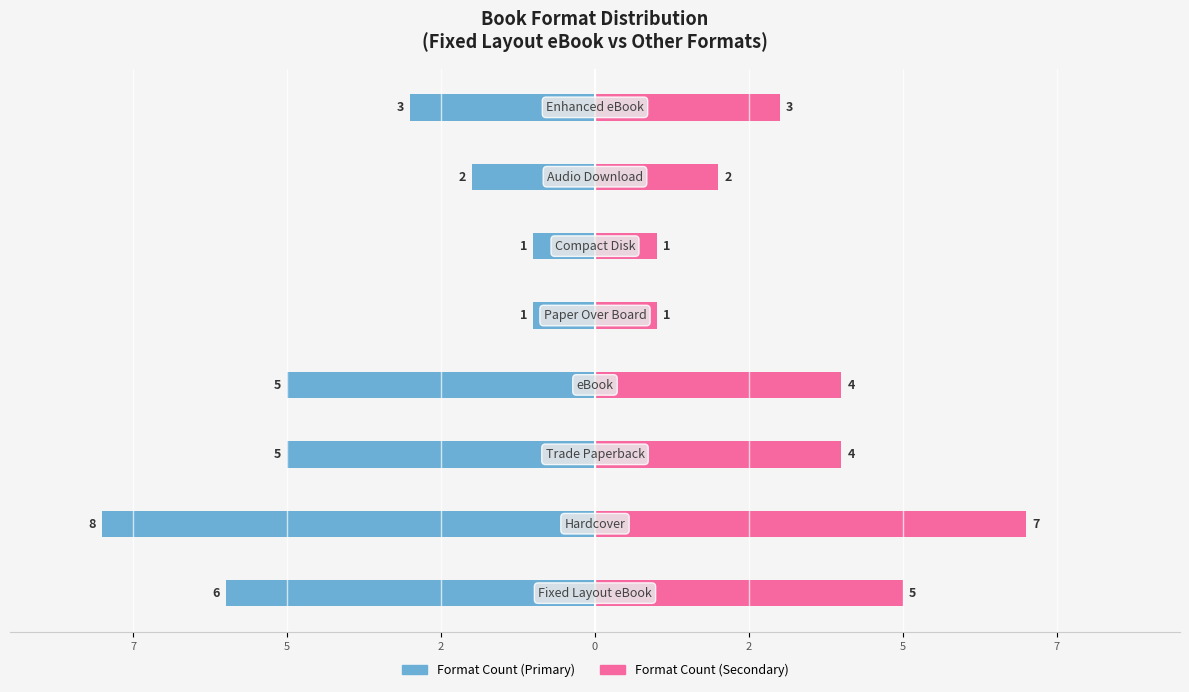

The Format Count (Secondary) series shows 1 at 7. True or false?

False